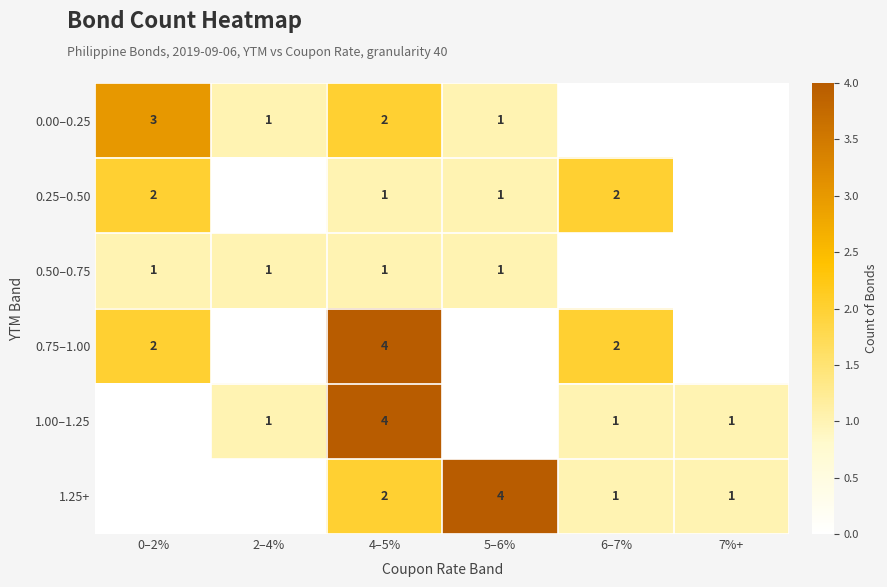

True or false: 1.25+ has a value of 1 at 4–5%.

False